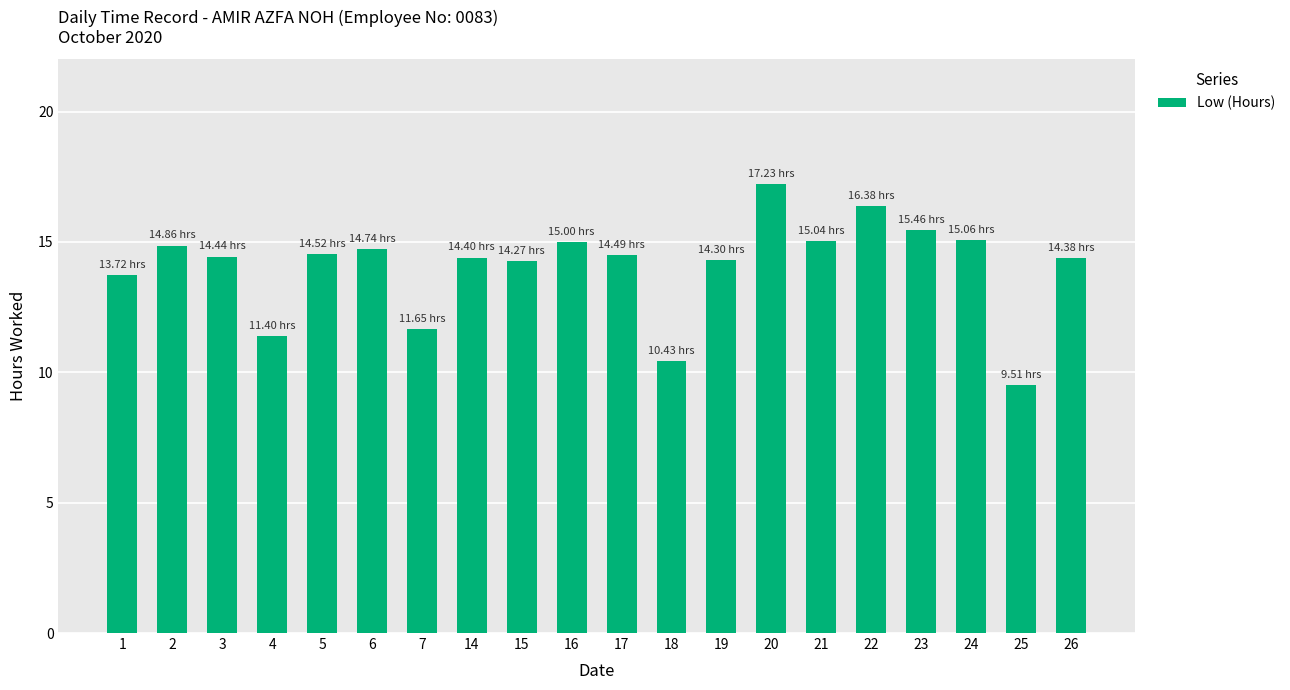

What is the ratio of the value at 16 to the value at 19?

1.0